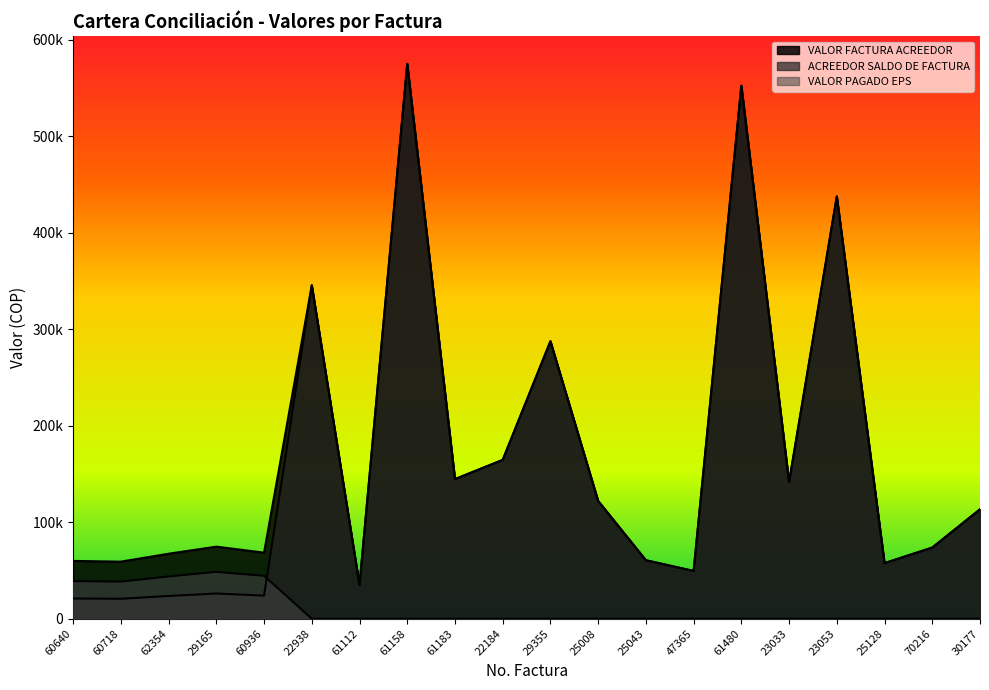

True or false: ACREEDOR SALDO DE FACTURA has a value of 35000 at 61112.

True